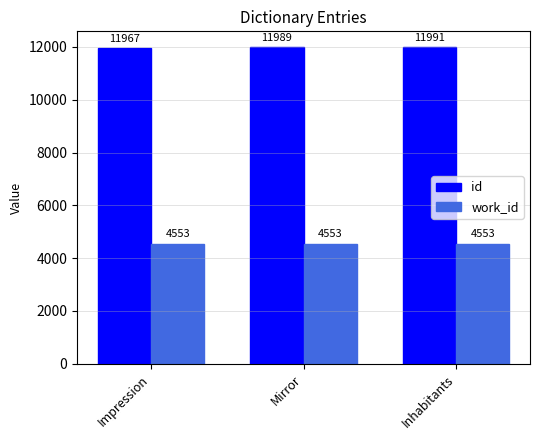

Reading right to left, transcribe all the data shown in this chart.

id: Inhabitants=11991	Mirror=11989	Impression=11967
work_id: Inhabitants=4553	Mirror=4553	Impression=4553